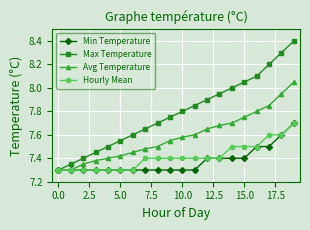

At how many categories does at least one series exceed 7?

20